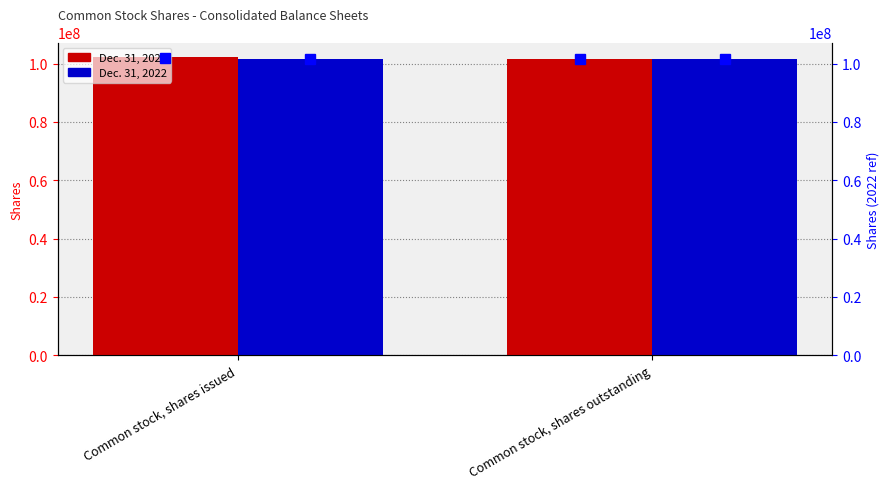

What is the label of the 2nd bar from the left?

Common stock, shares outstanding